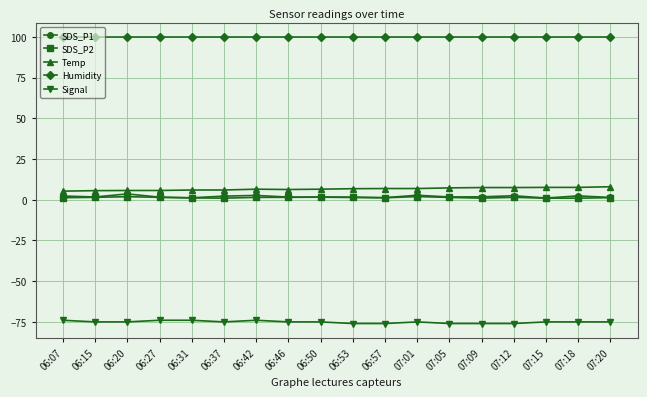

What is the maximum value shown in the chart?

99.9